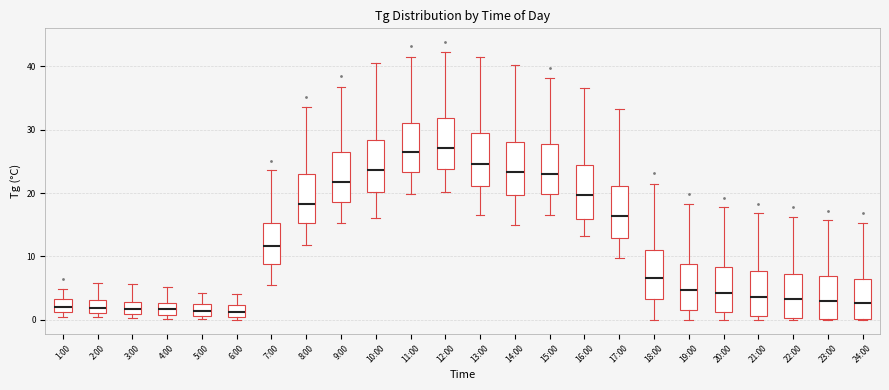

Where is the upper edge of the box for 20:00 on the y-axis? The values are not printed on the chart, so give them approximately, as read against the axis.

8